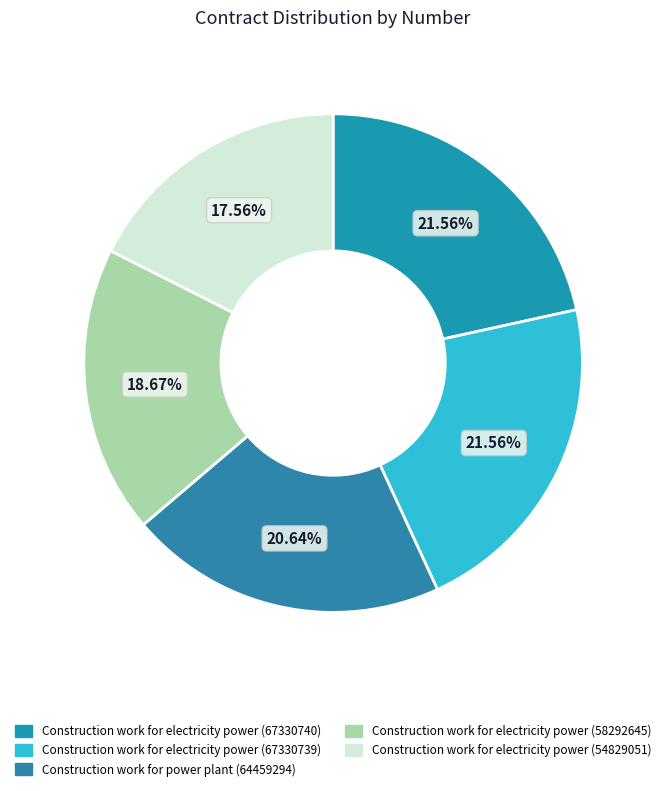

What is the smallest slice in the pie chart?

Construction work for electricity power (54829051)